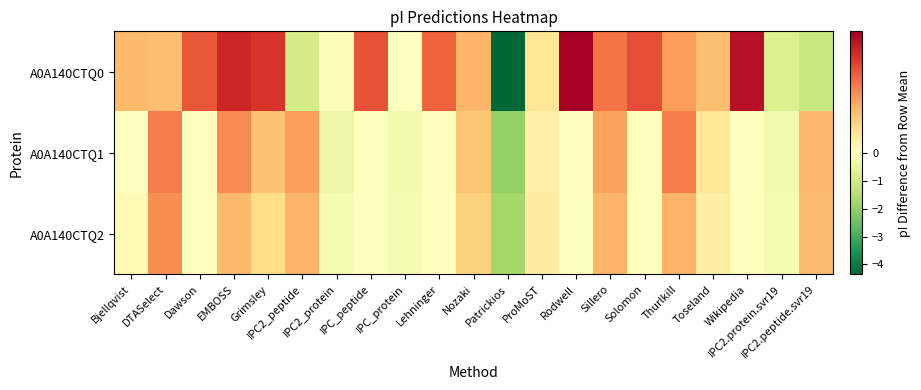

Reading left to right, list all the values displayed in this chart.

A0A140CTQ0: Bjellqvist=0.3	DTASelect=0.3	Dawson=0.6	EMBOSS=0.7	Grimsley=0.7	IPC2_peptide=-0.9	IPC2_protein=-0.1	IPC_peptide=0.6	IPC_protein=-0.0	Lehninger=0.5	Nozaki=0.3	Patrickios=-4.4	ProMoST=0.1	Rodwell=0.8	Sillero=0.5	Solomon=0.6	Thurlkill=0.4	Toseland=0.3	Wikipedia=0.8	IPC2.protein.svr19=-0.8	IPC2.peptide.svr19=-1.1
A0A140CTQ1: Bjellqvist=-0.0	DTASelect=0.5	Dawson=-0.0	EMBOSS=0.4	Grimsley=0.3	IPC2_peptide=0.4	IPC2_protein=-0.3	IPC_peptide=-0.0	IPC_protein=-0.3	Lehninger=-0.0	Nozaki=0.3	Patrickios=-2.0	ProMoST=0.1	Rodwell=-0.0	Sillero=0.4	Solomon=-0.0	Thurlkill=0.5	Toseland=0.1	Wikipedia=-0.0	IPC2.protein.svr19=-0.3	IPC2.peptide.svr19=0.3
A0A140CTQ2: Bjellqvist=0.0	DTASelect=0.4	Dawson=-0.0	EMBOSS=0.3	Grimsley=0.2	IPC2_peptide=0.3	IPC2_protein=-0.2	IPC_peptide=-0.0	IPC_protein=-0.2	Lehninger=-0.0	Nozaki=0.2	Patrickios=-1.7	ProMoST=0.1	Rodwell=-0.1	Sillero=0.3	Solomon=-0.0	Thurlkill=0.3	Toseland=0.1	Wikipedia=-0.0	IPC2.protein.svr19=-0.2	IPC2.peptide.svr19=0.3